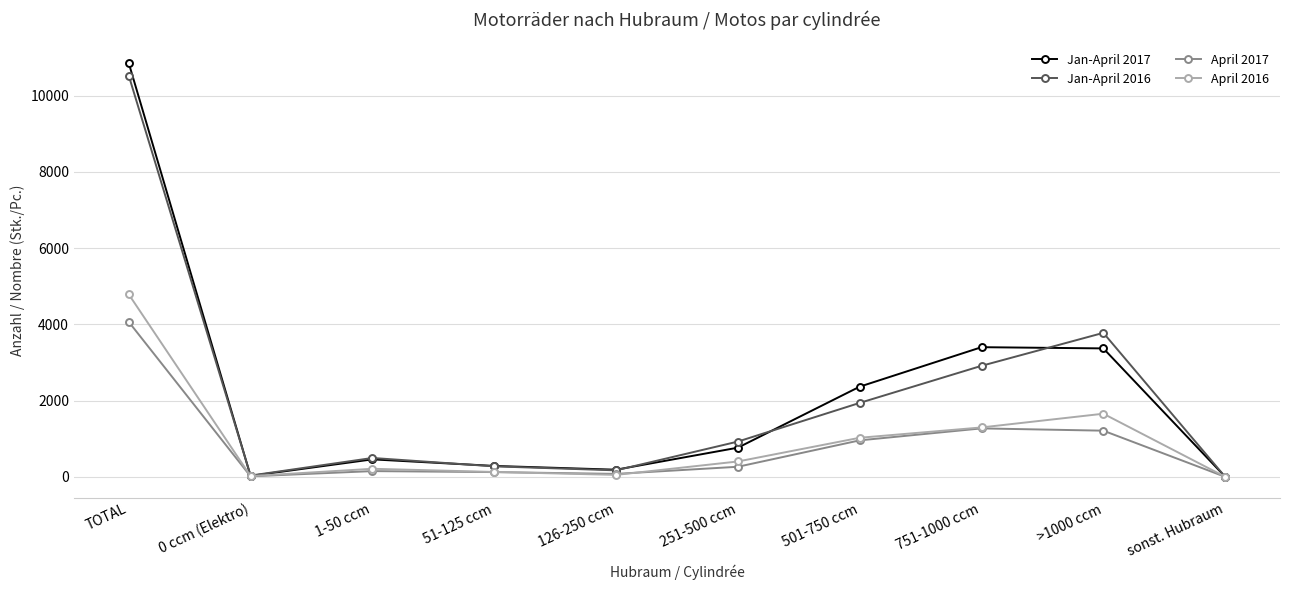

At how many categories does at least one series exceed 3207?

3